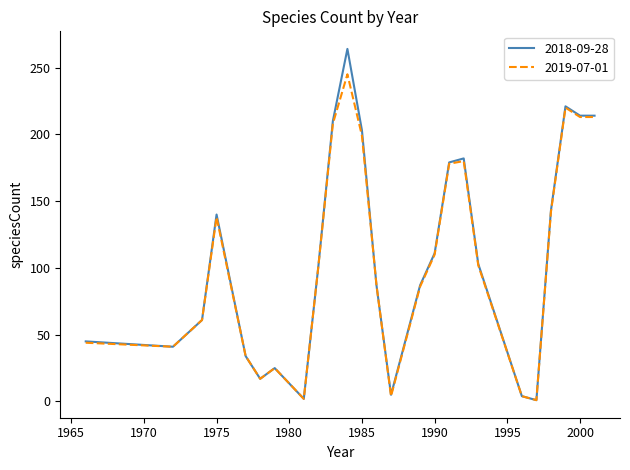

List the series in order of their peak value, highest first.

2018-09-28, 2019-07-01